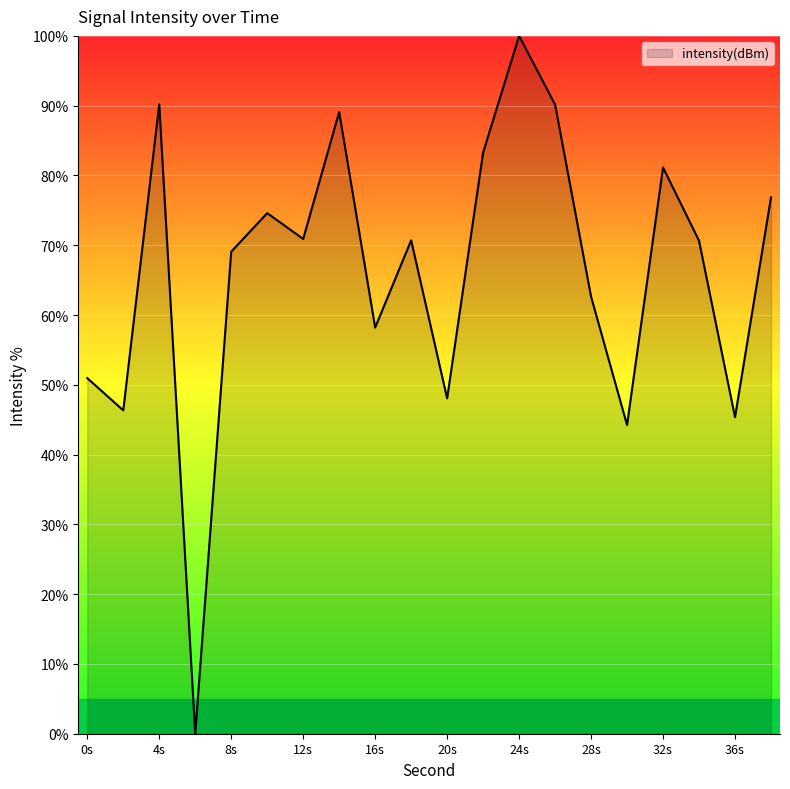

What is the difference between the maximum and minimum values?

100.0